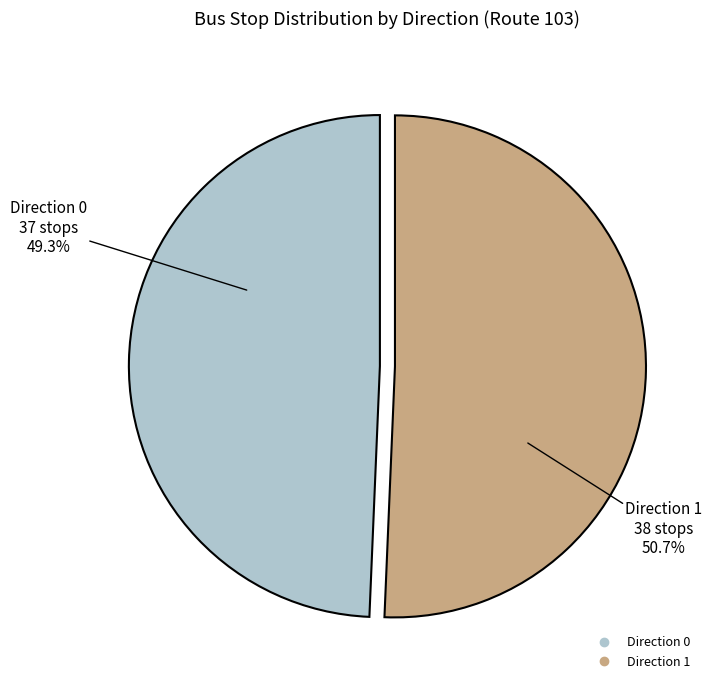

What percentage is NOT represented by Direction 1?

49.3%